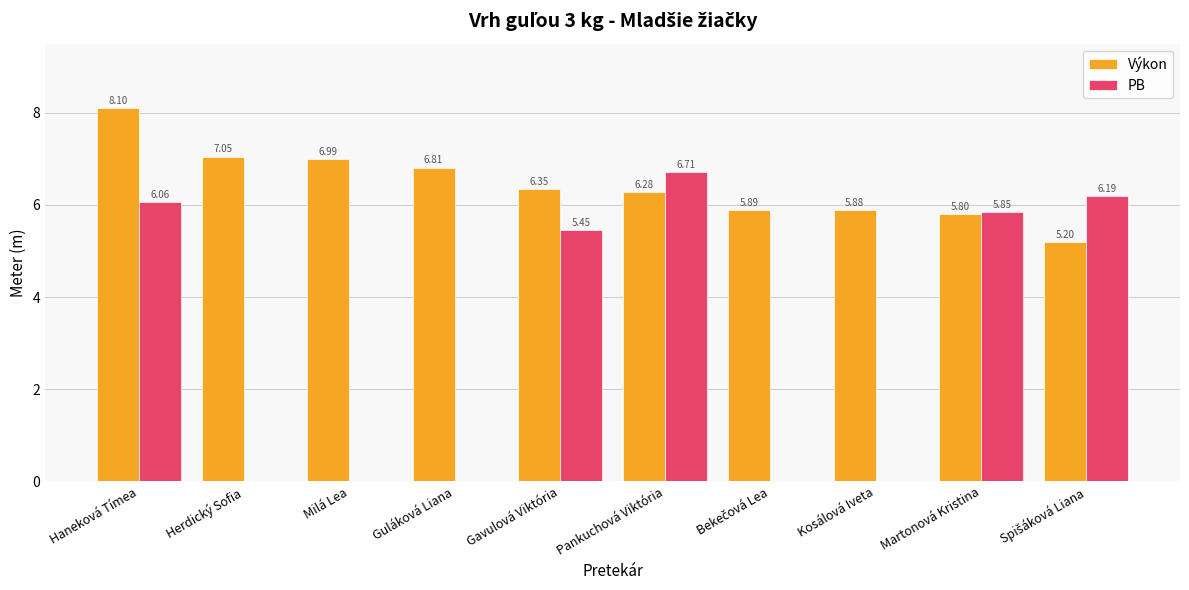

Which category has the highest value across all series?

Haneková Tímea